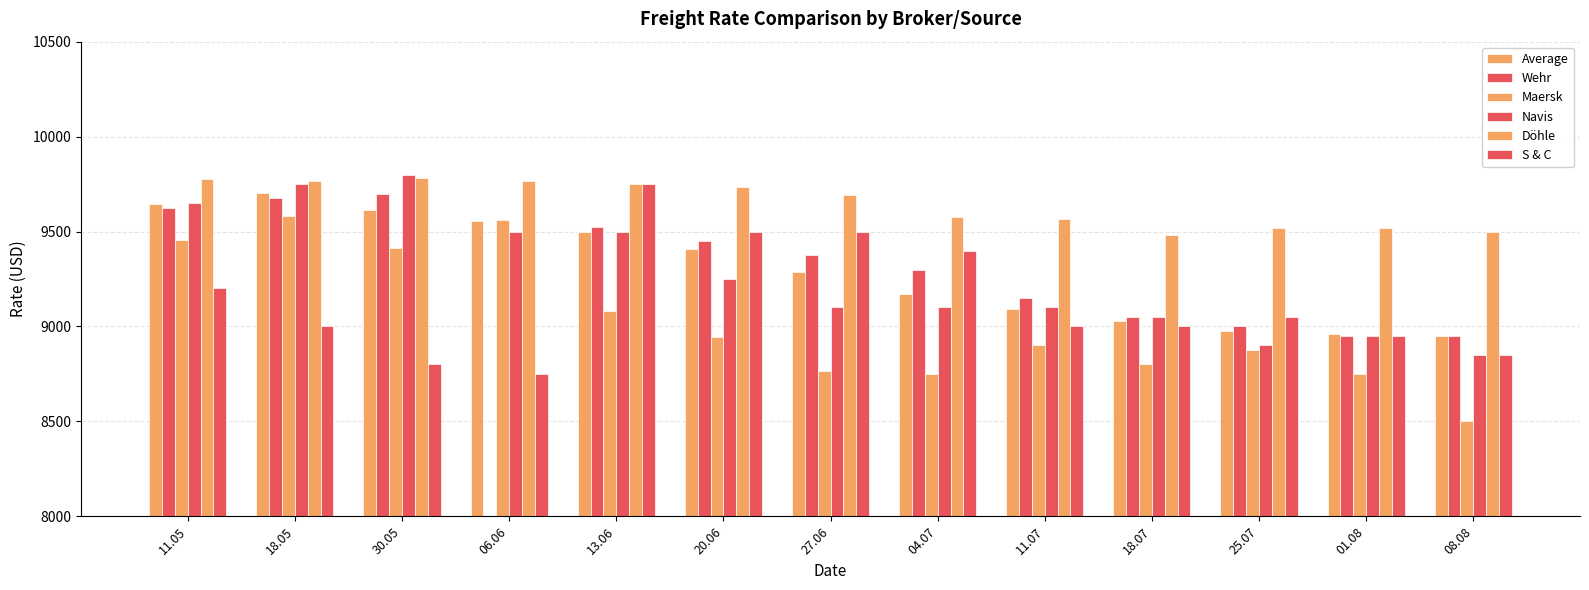

Is it true that Wehr equals 15628.3 at 18.05?

False